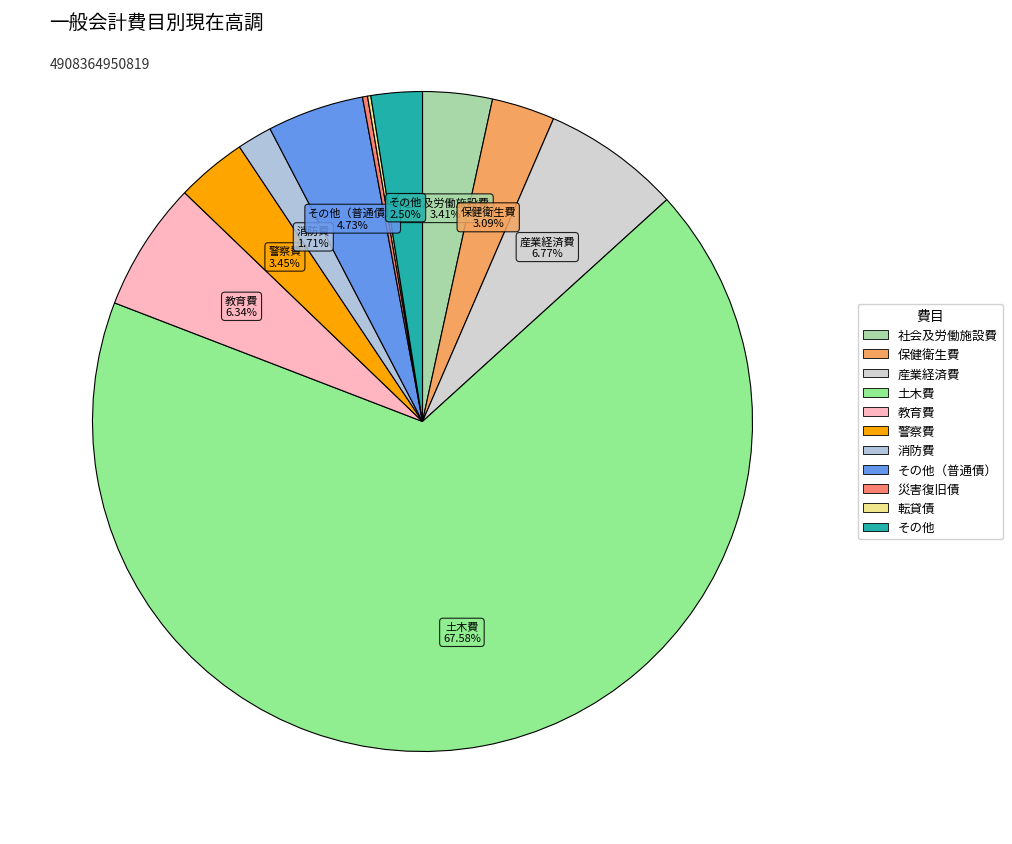

Which category accounts for the majority?

土木費